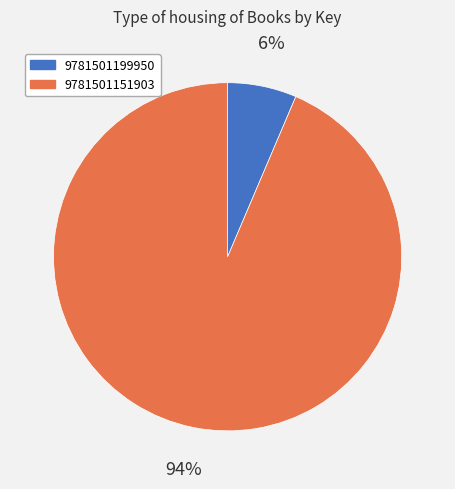

To the nearest percent, what portion does 9781501151903 represent?

94%